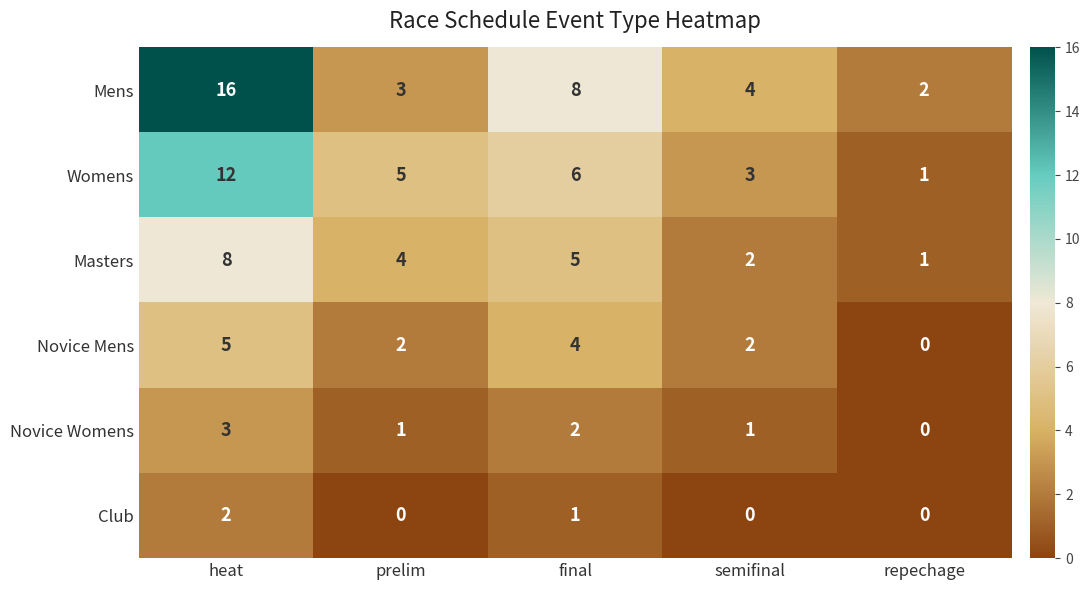

How many data points does each series have?

5